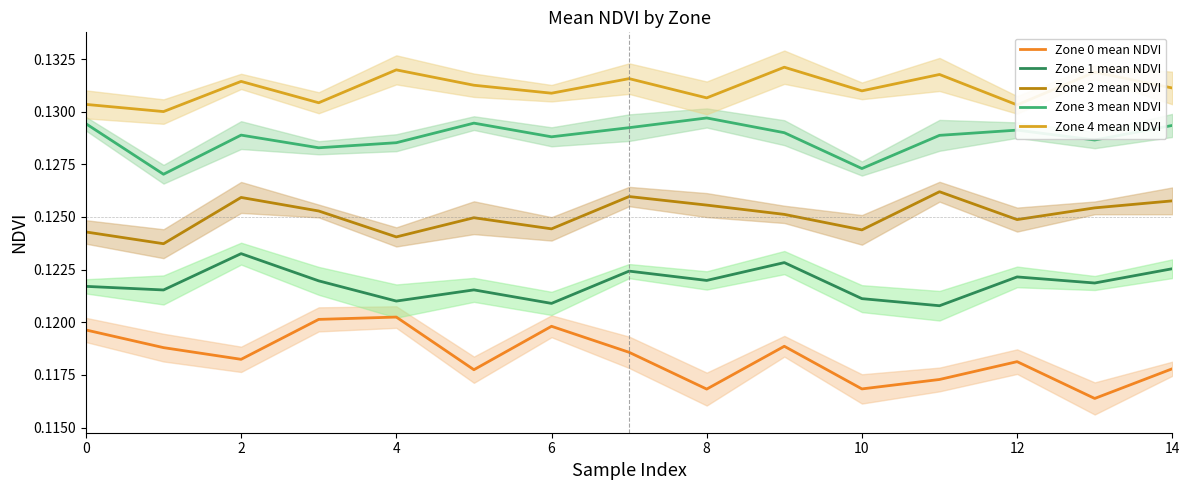

Which series has the largest total across all categories?

Zone 4 mean NDVI